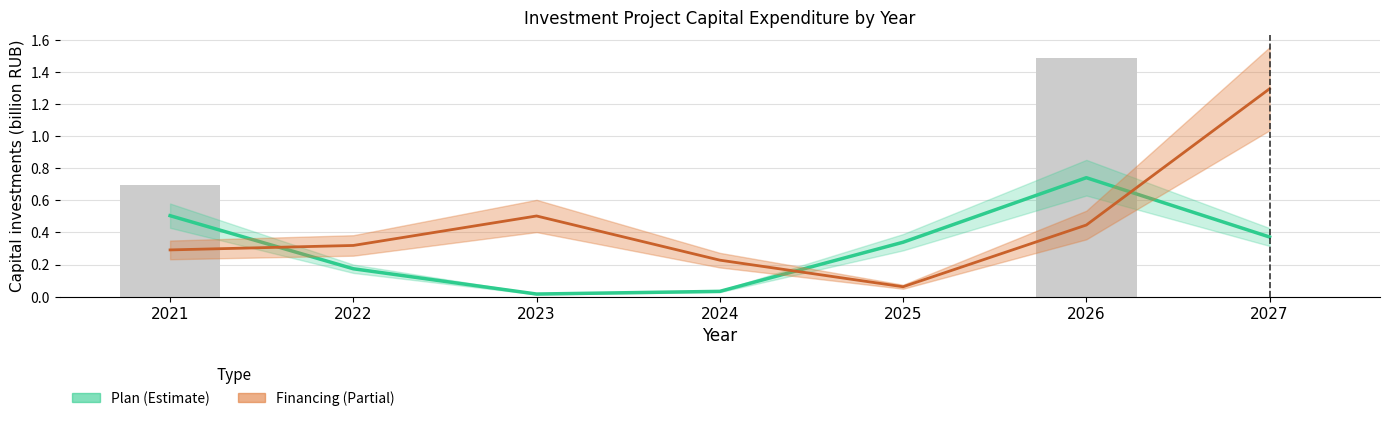

What are all the series names shown in the legend?

Plan (Estimate), Financing (Partial)